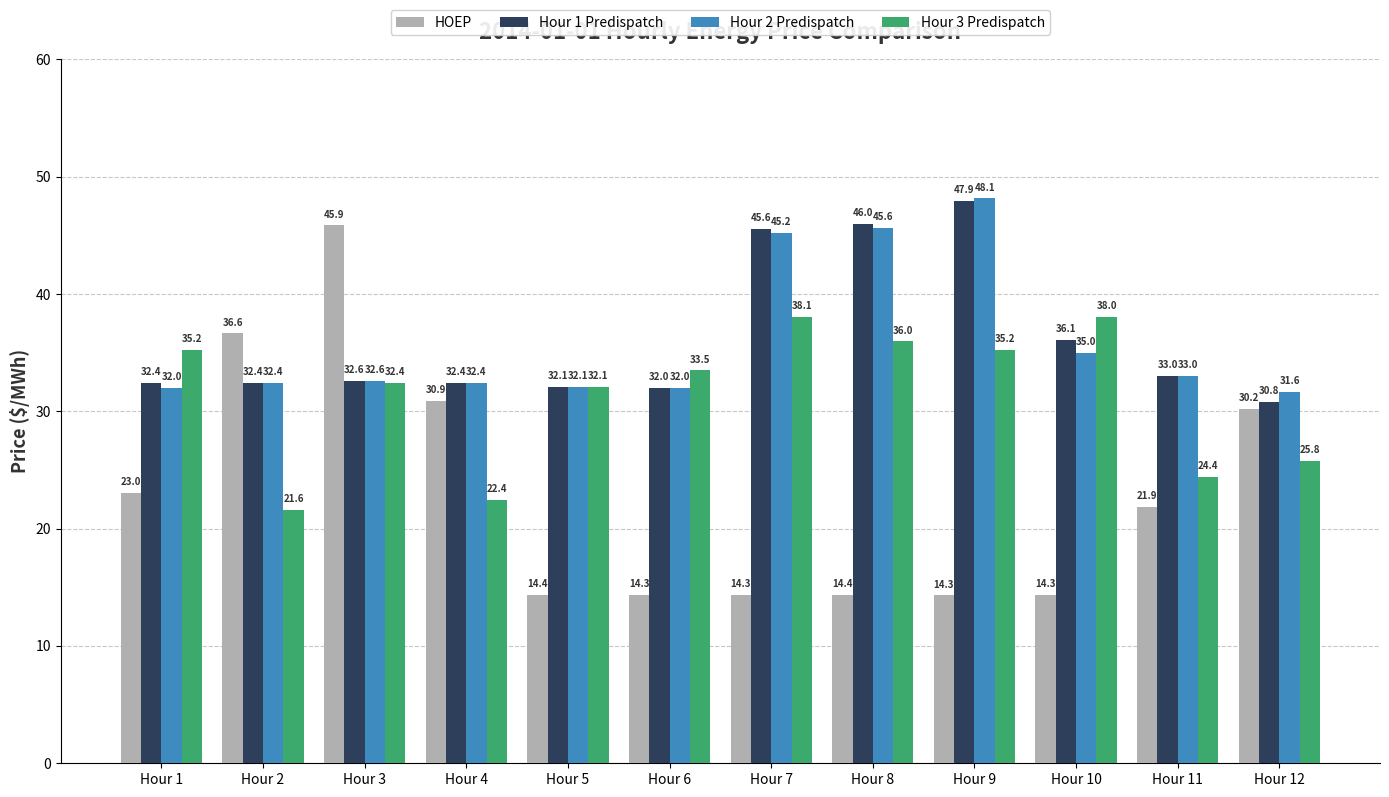

At which label does Hour 1 Predispatch first exceed 32?

Hour 1